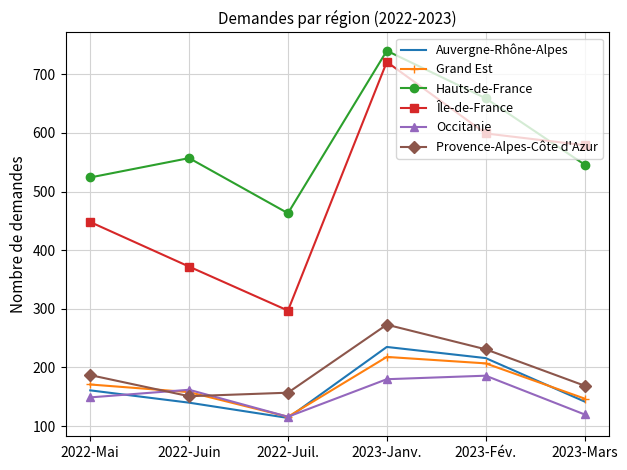

Where is Île-de-France nearest to the value 509?

2022-Mai